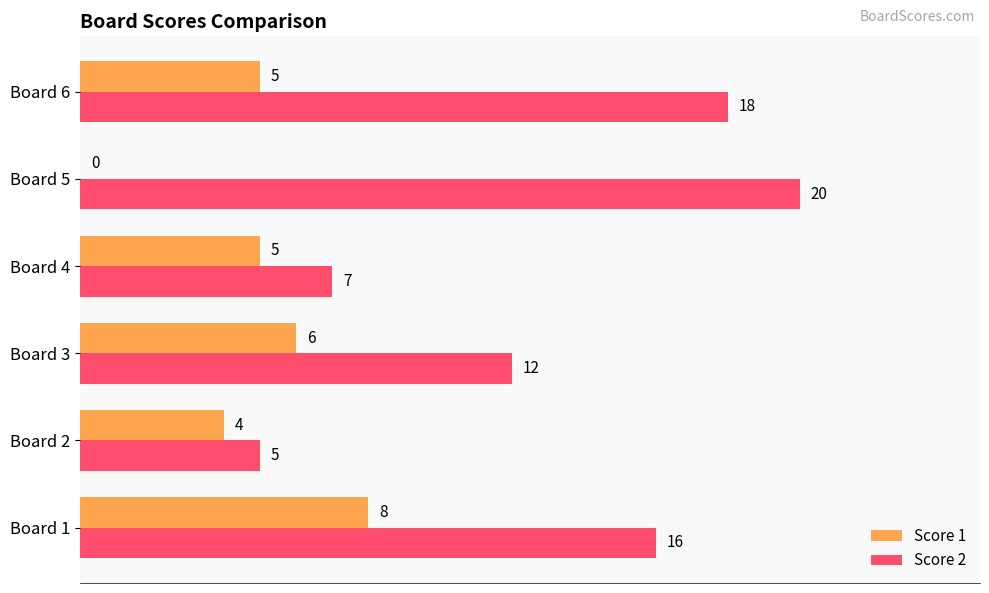

Where is Score 2 nearest to the value 12?

Board 3